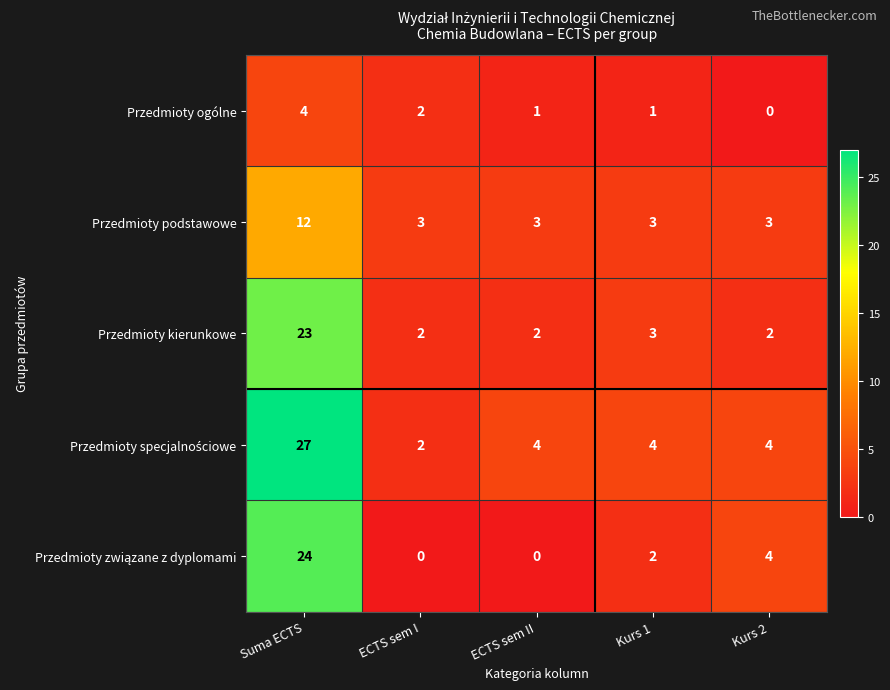

What is the maximum value shown in the chart?

27